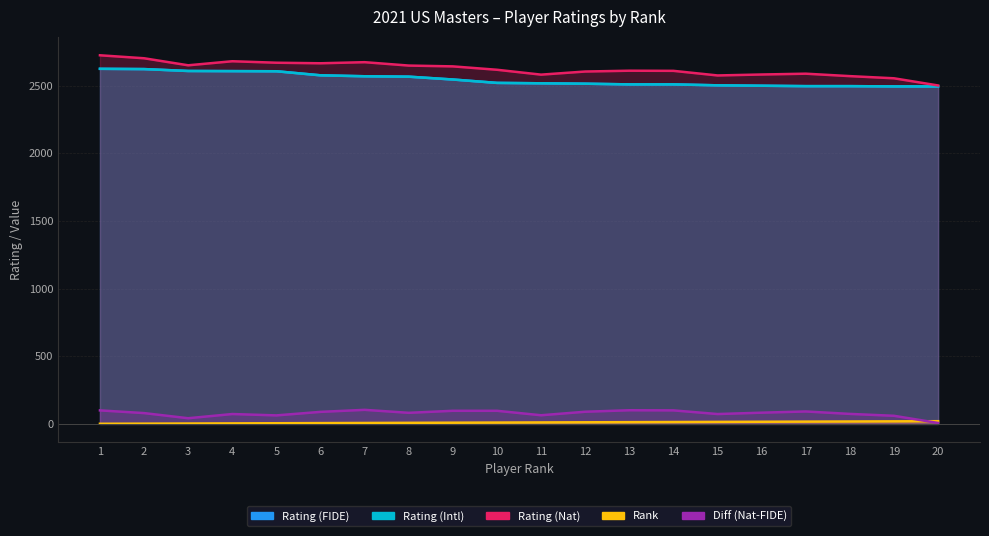

The Rating (FIDE) series shows 4222 at 9. True or false?

False